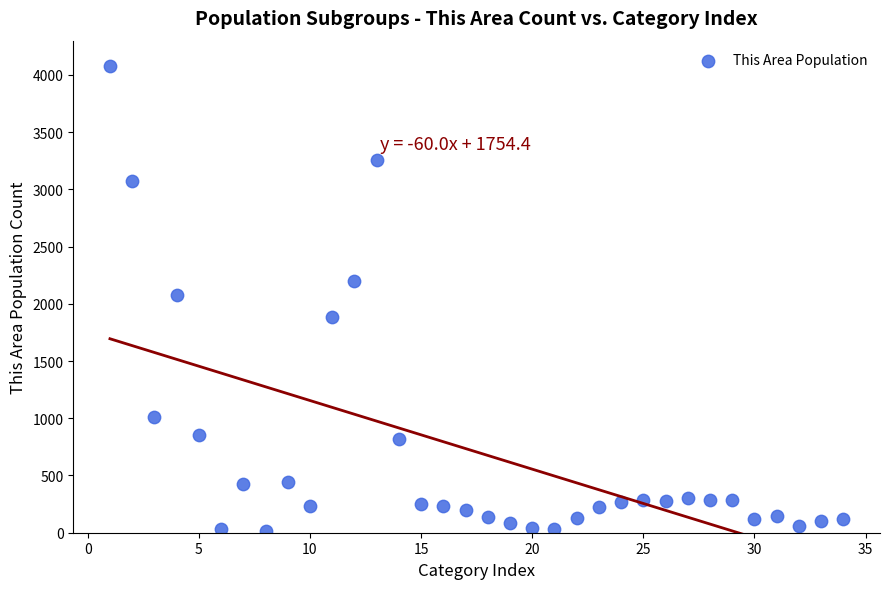

What is the range of X values (max minus min)?

33